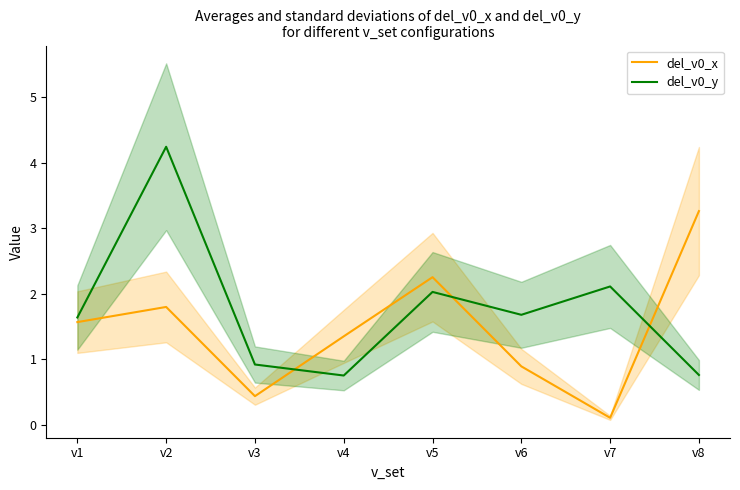

Between v1 and v4, which series saw the biggest shift?

del_v0_y